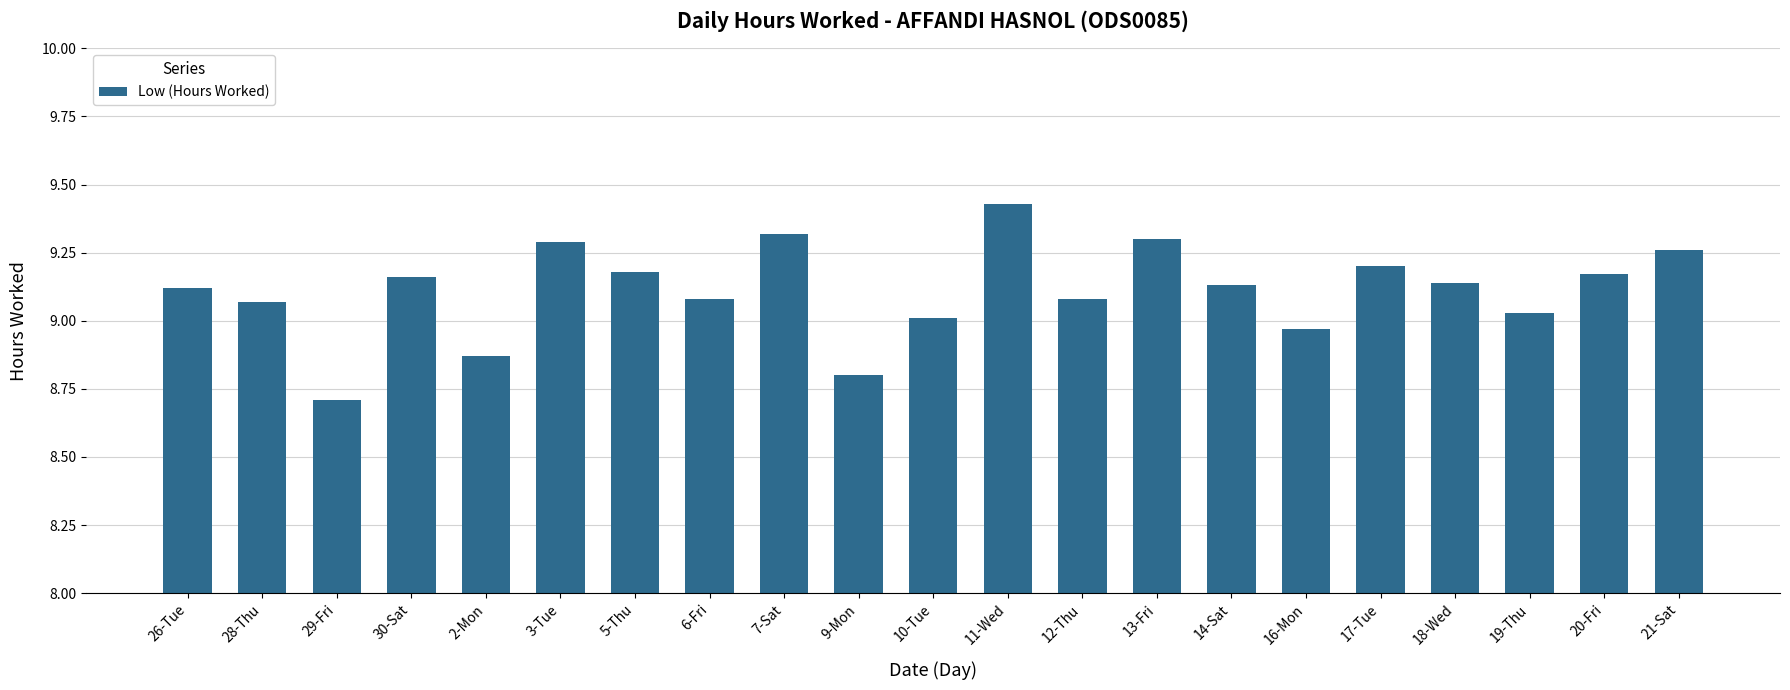

What is the sum of all values?

191.3